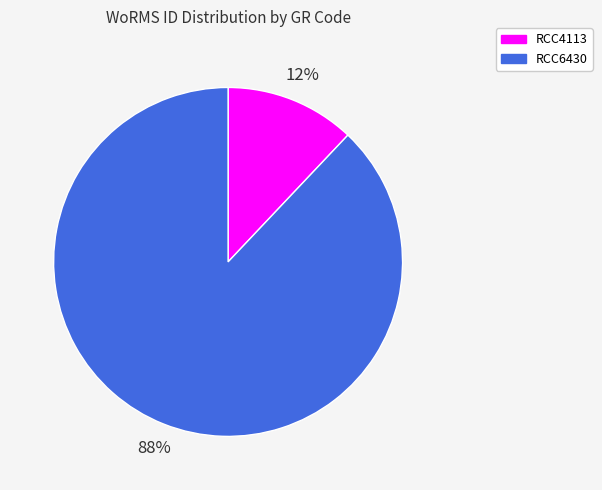

What is the majority slice?

RCC6430